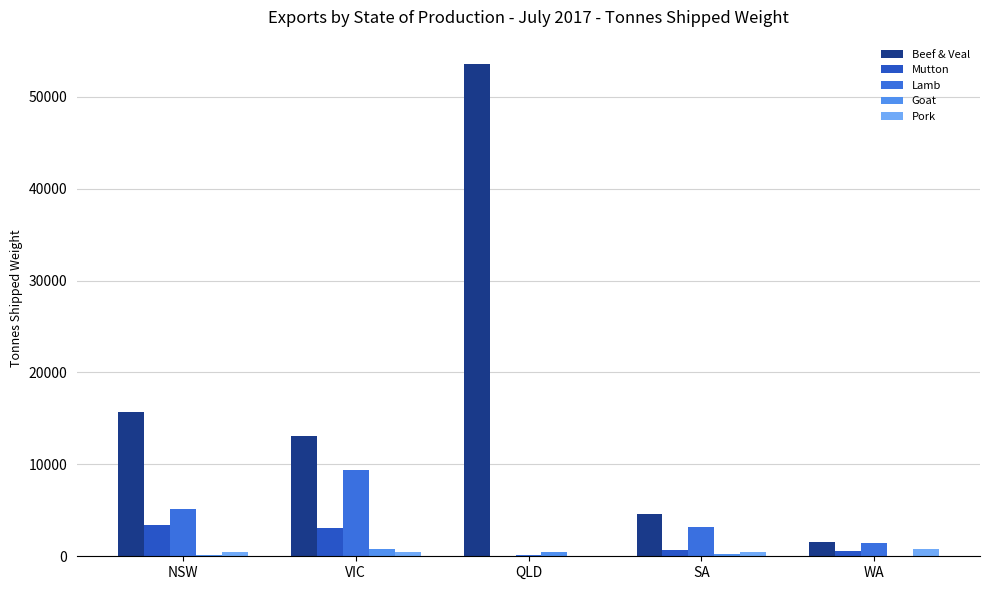

What is the maximum value for Mutton?

3384.5